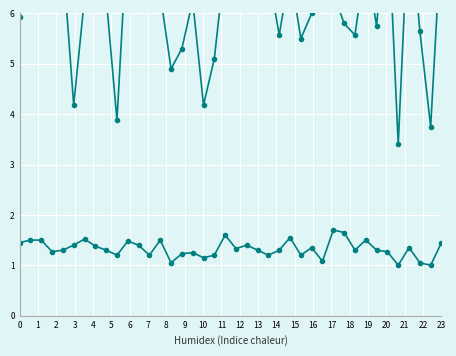

Which category has the highest value in the SDS_P1 series?

21